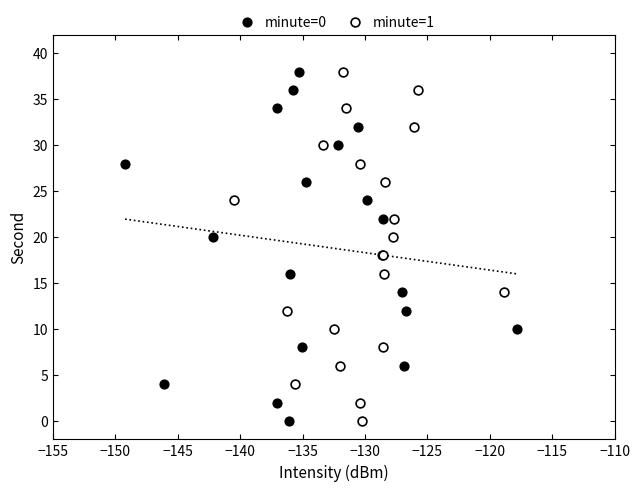

What are all the series names shown in the legend?

minute=0, minute=1